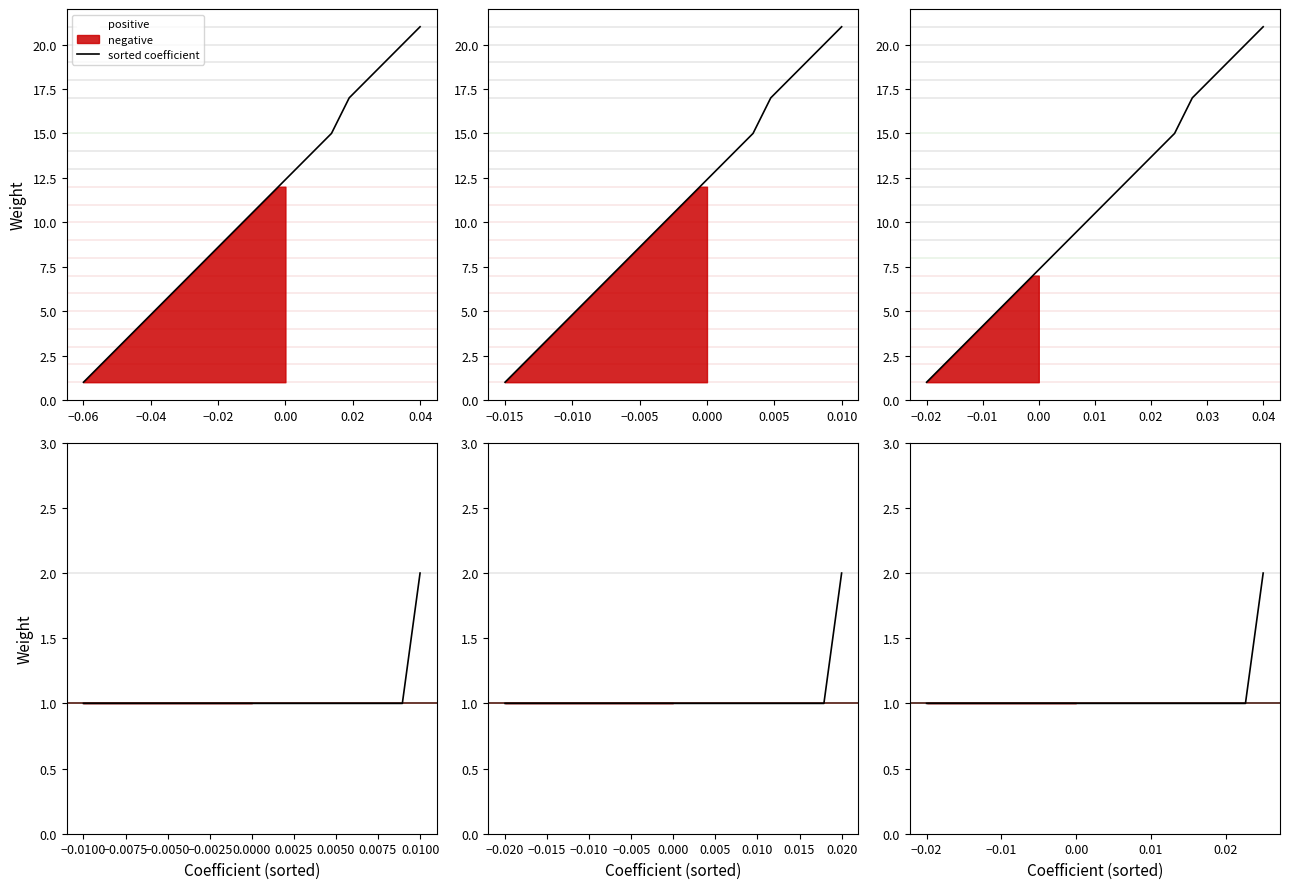

The value at 0.06 is 3. True or false?

False